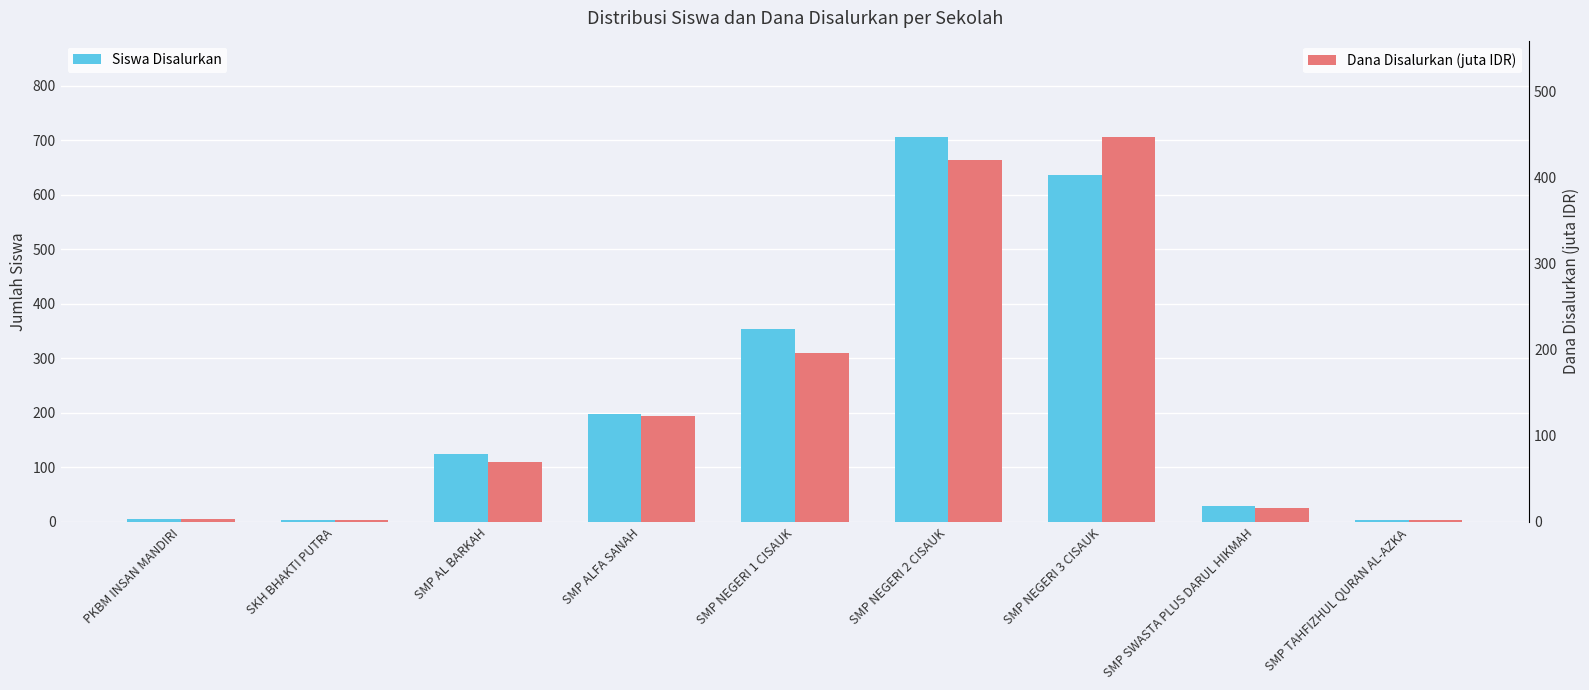

What position from the right is SMP AL BARKAH?

7